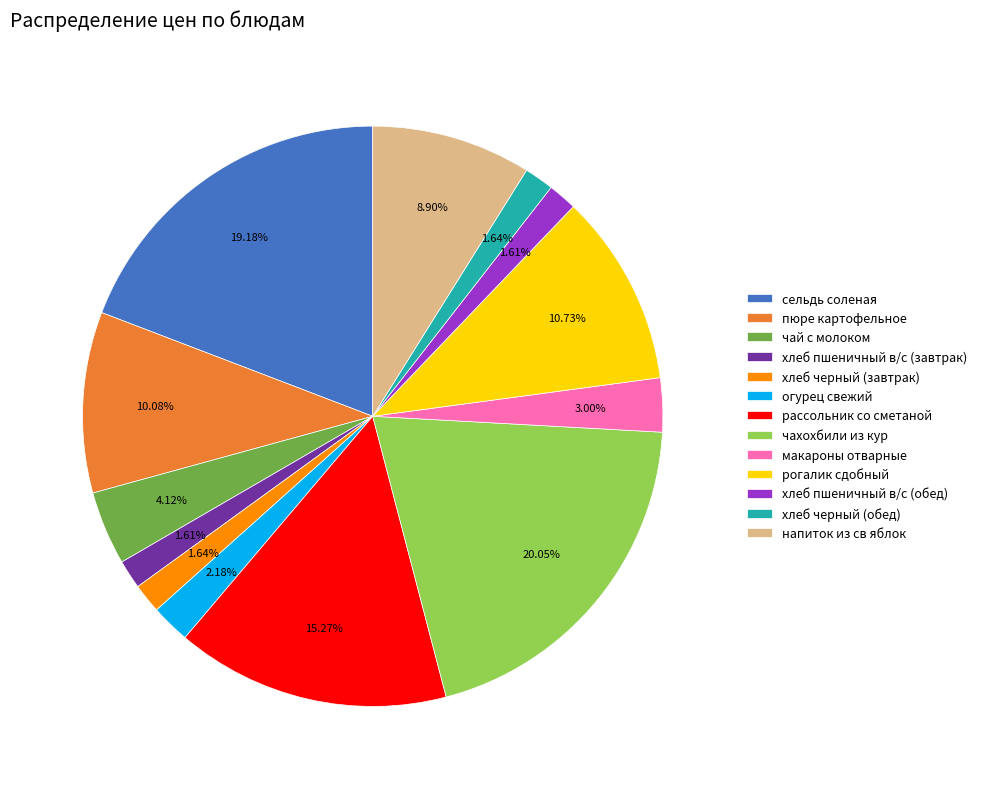

Which slice is the largest?

чахохбили из кур